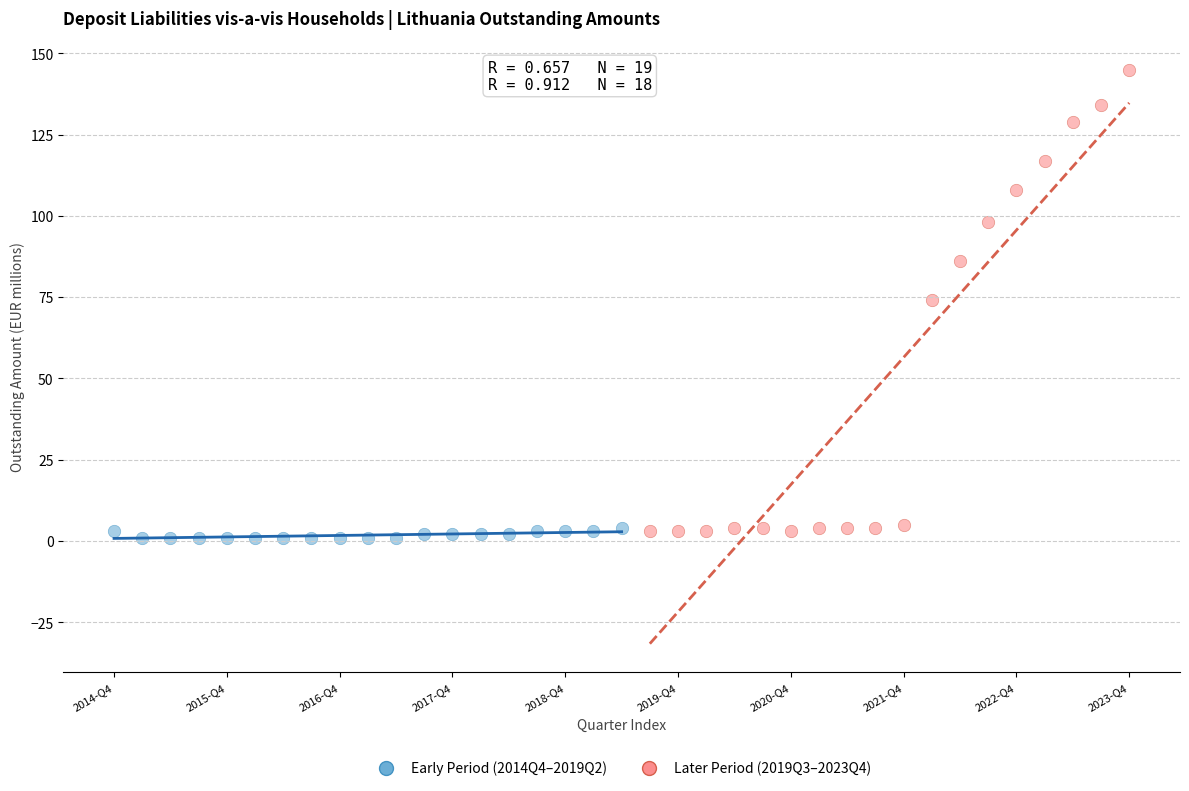

Which series contains the highest Y value?

Later Period (2019Q3–2023Q4)